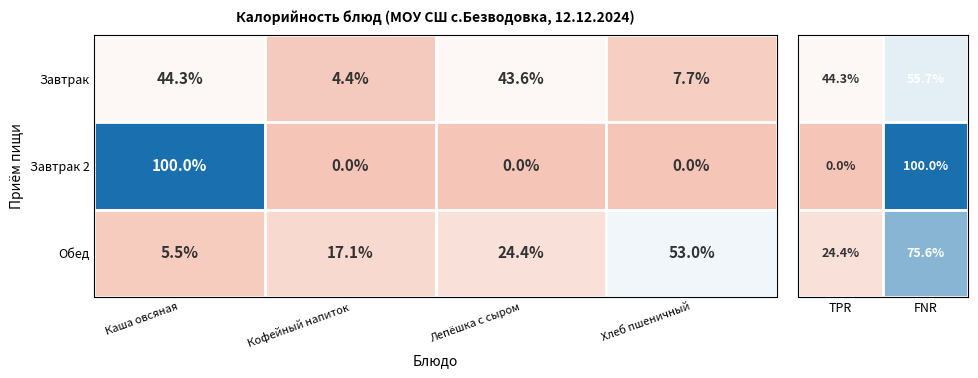

Is the value of Завтрак 2 at Хлеб пшеничный greater than the value of Обед at Лепёшка с сыром?

No